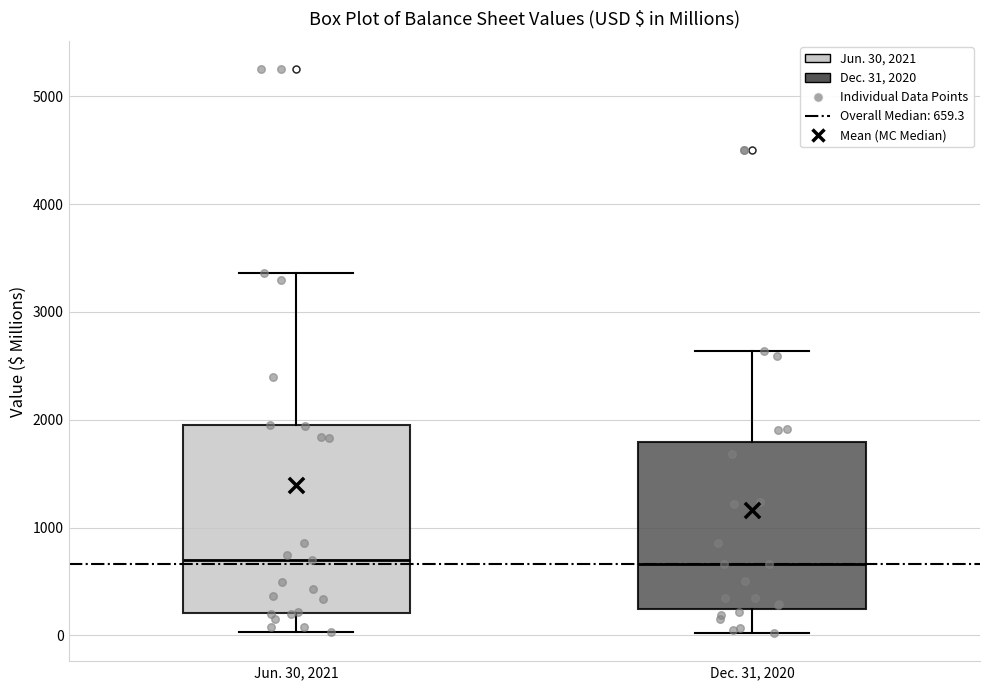

Comparing the boxes themselves (not the whiskers), which one is the tallest?

Jun. 30, 2021